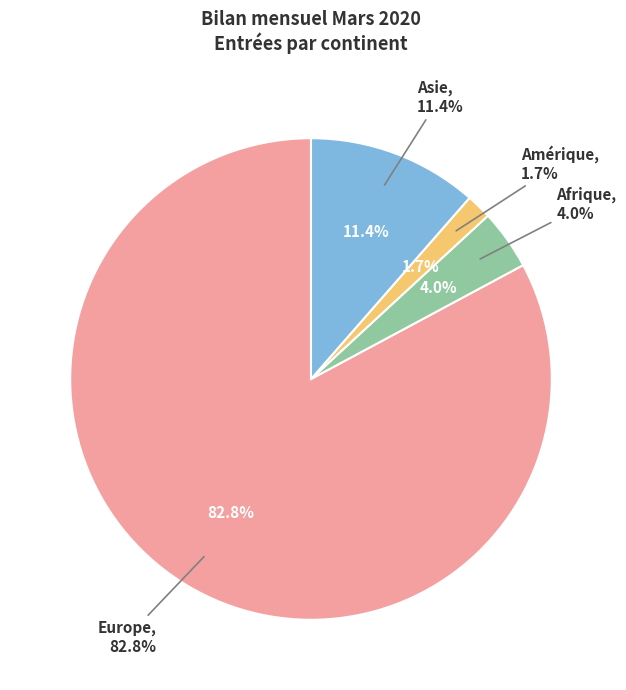

Does Asie account for over 50% of the chart?

No